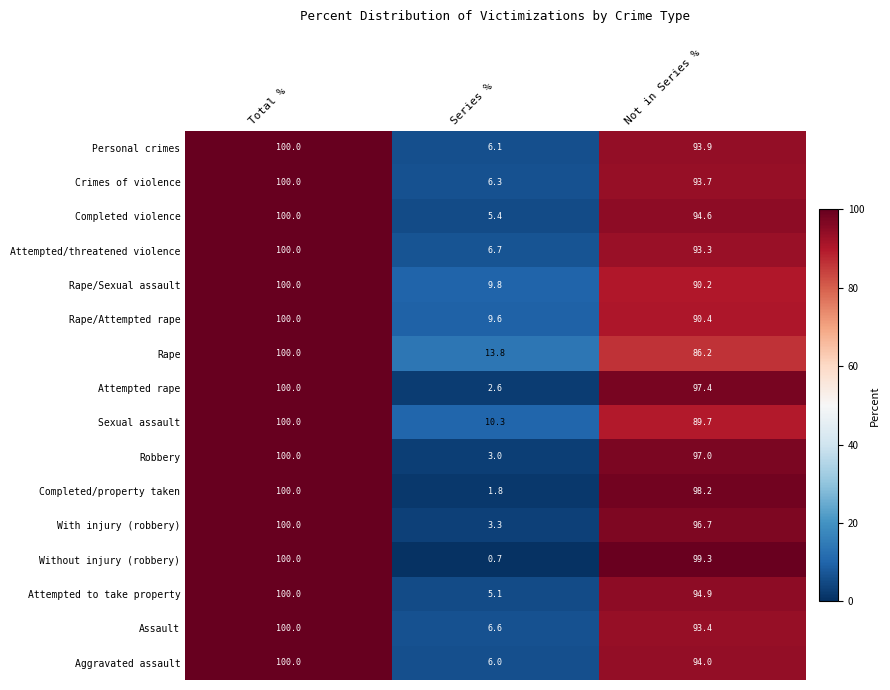

Which category has the highest value in the Attempted rape series?

Total %